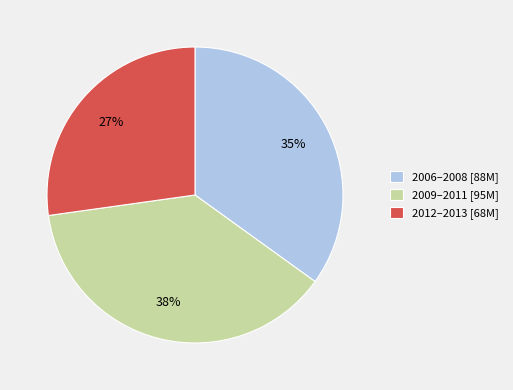

Count the number of slices in the pie.

3